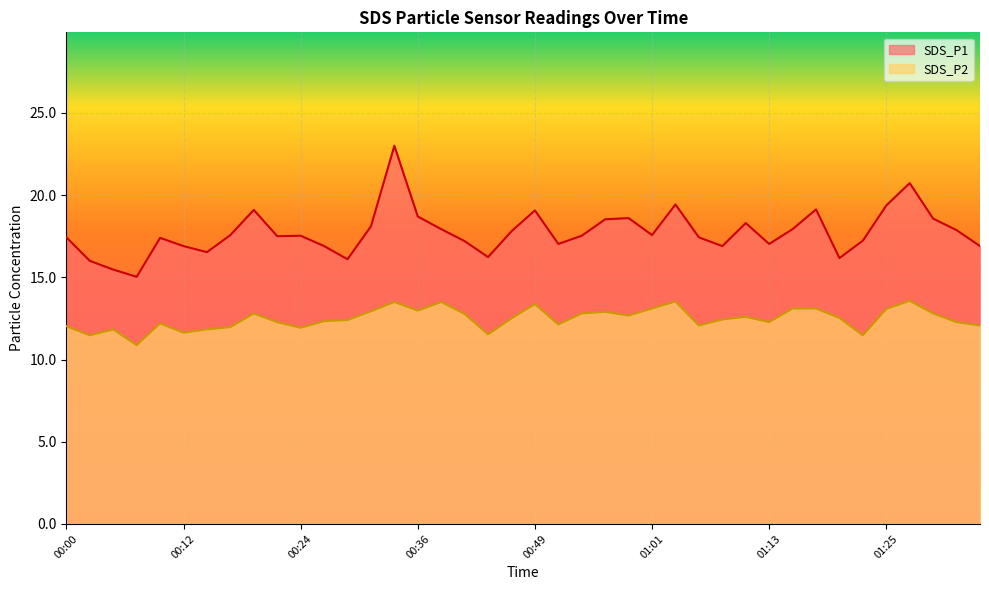

What value does the SDS_P1 series have at 00:56?

18.5